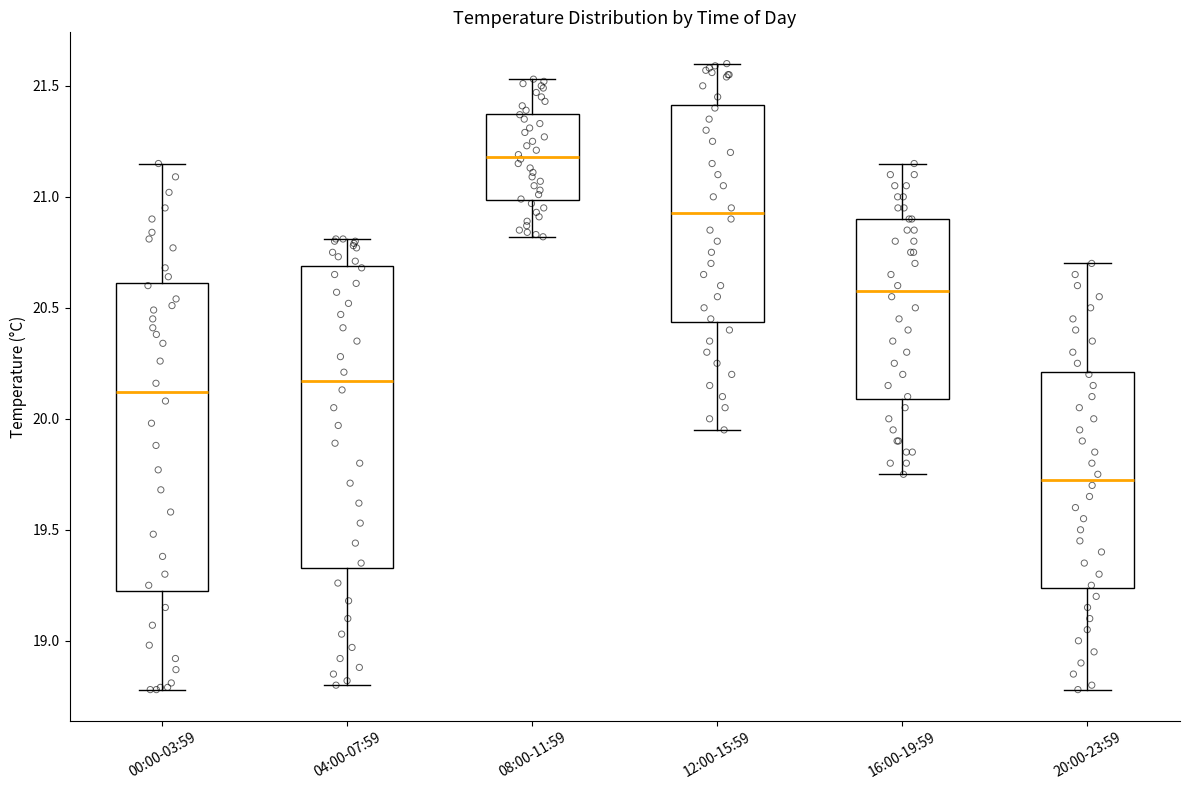

Where is the upper edge of the box for 16:00-19:59 on the y-axis? The values are not printed on the chart, so give them approximately, as read against the axis.

20.90